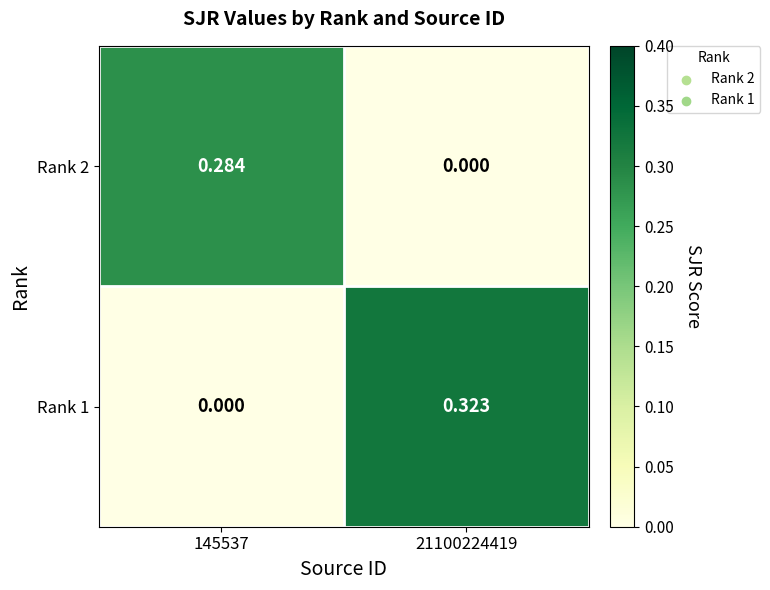

Count the number of categories in the chart.

2